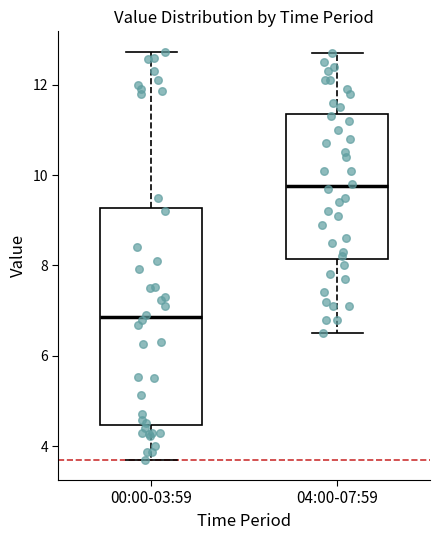

Where does the upper whisker of the box for 00:00-03:59 end on the y-axis? The values are not printed on the chart, so give them approximately, as read against the axis.

12.8